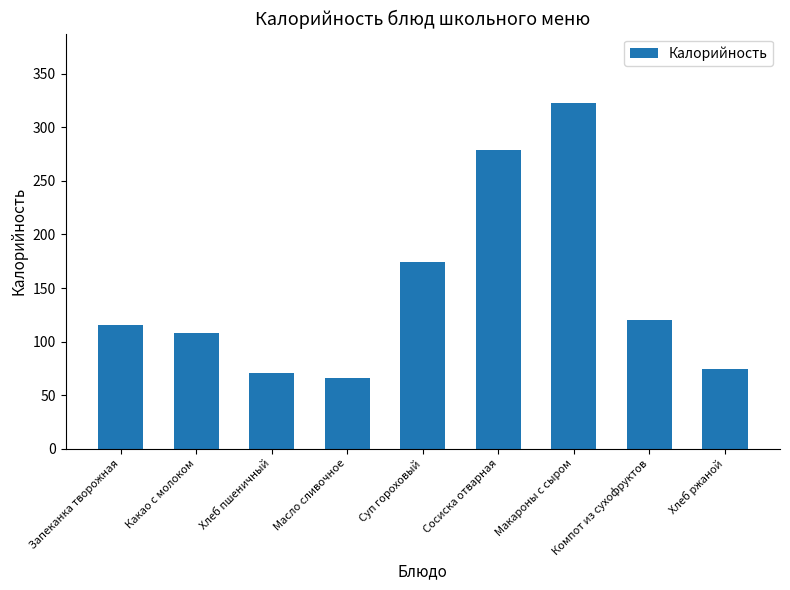

What is the change in value from Суп гороховый to Макароны с сыром?

+149